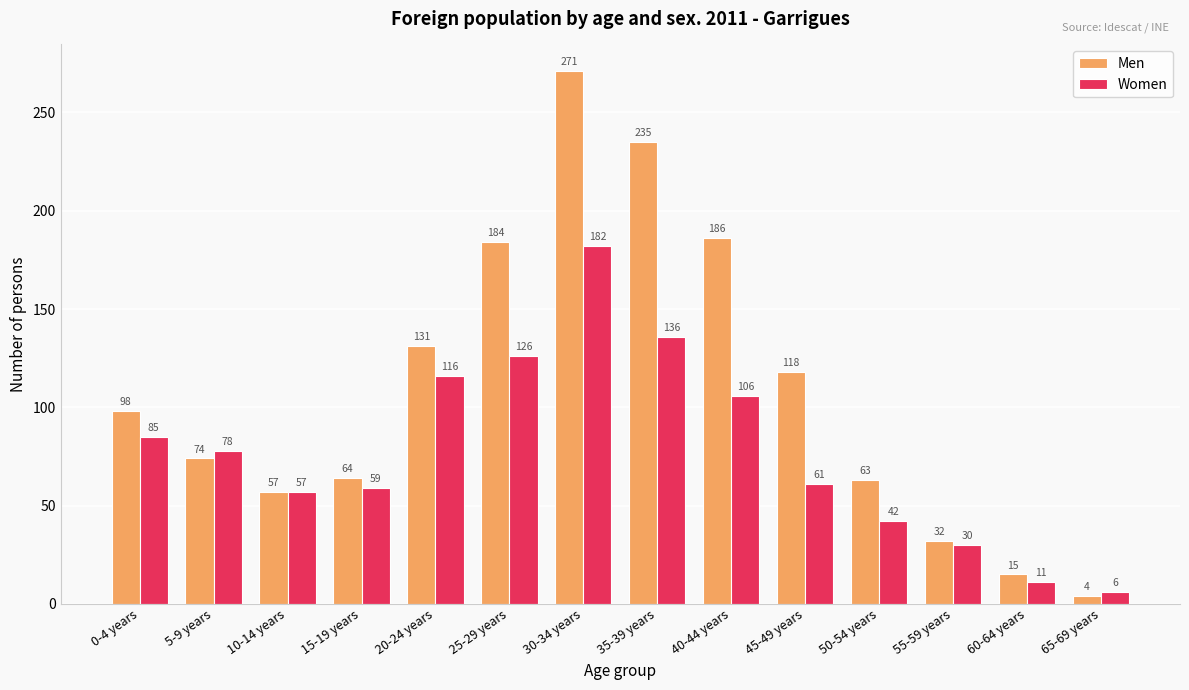

What is the sum of all Women values?

1095